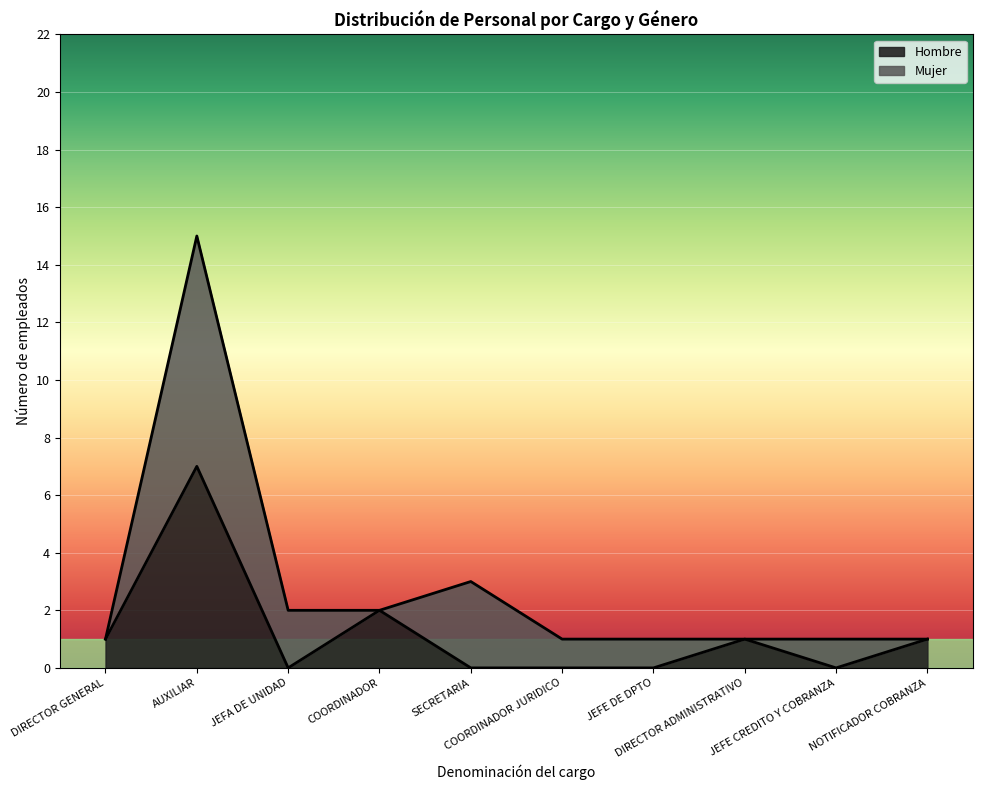

What position from the left is JEFE CREDITO Y COBRANZA?

9